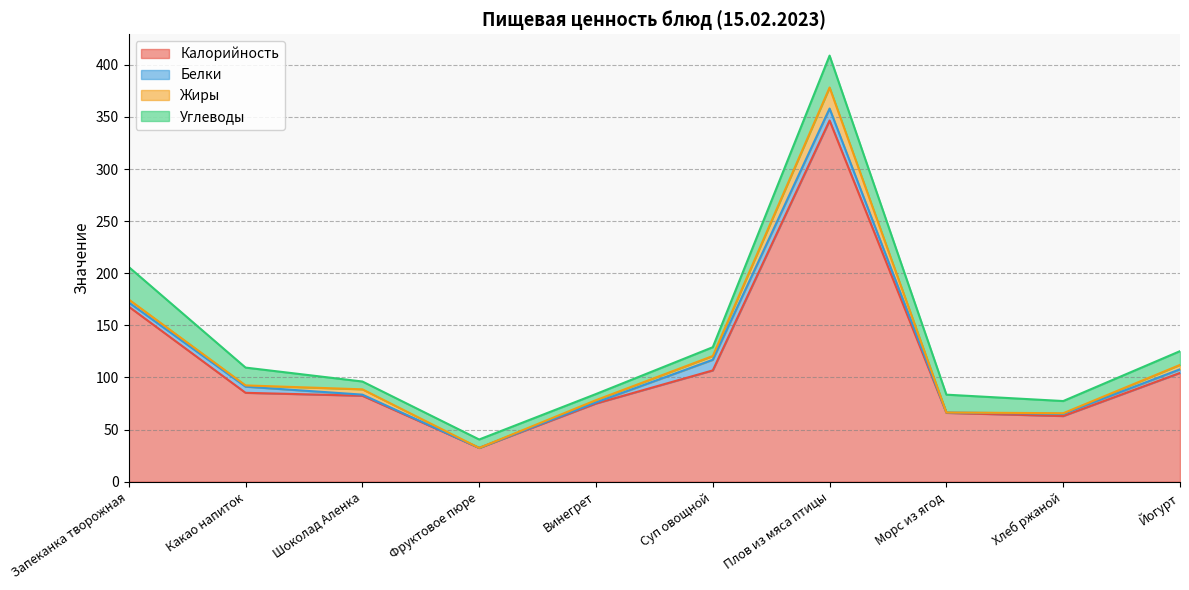

What are all the series names shown in the legend?

Калорийность, Белки, Жиры, Углеводы